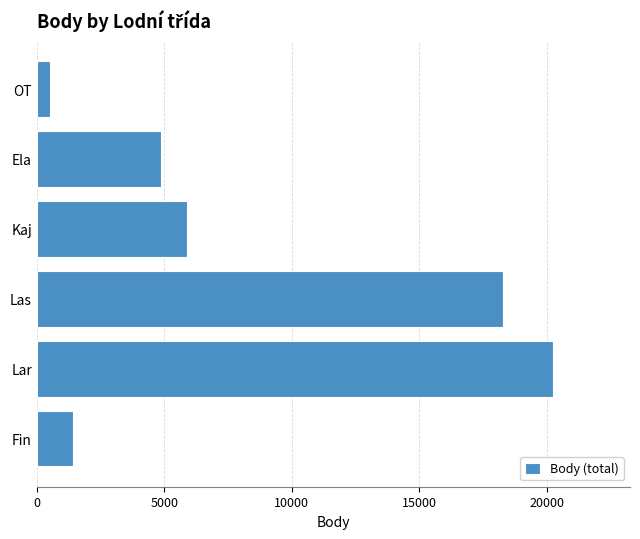

What is the difference between the second highest and minimum values?

17785